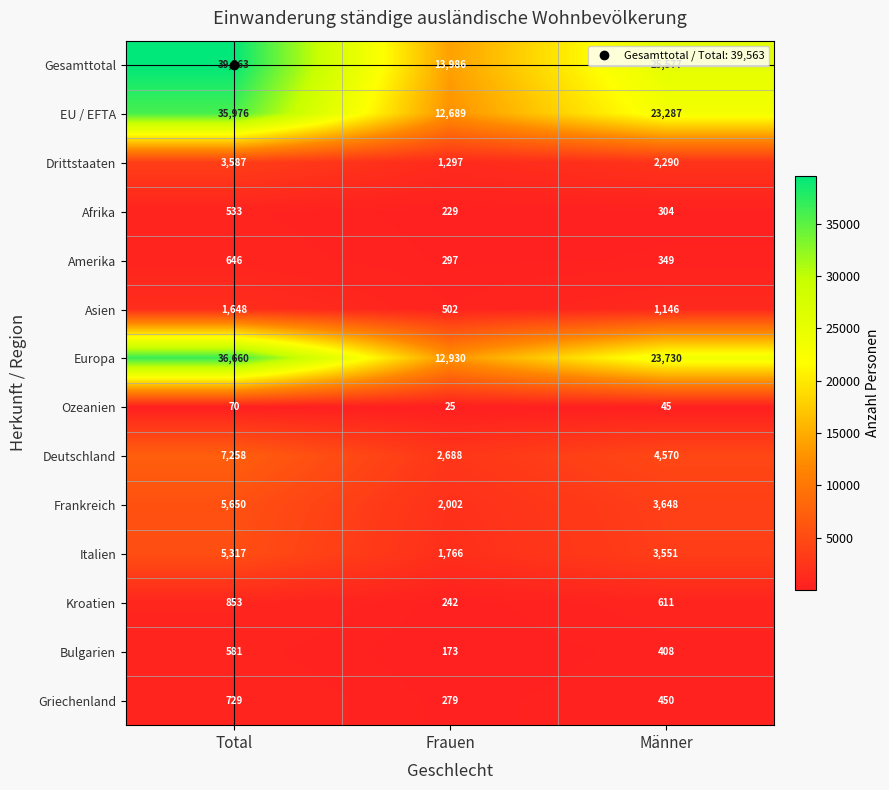

At how many categories does at least one series exceed 17252?

2